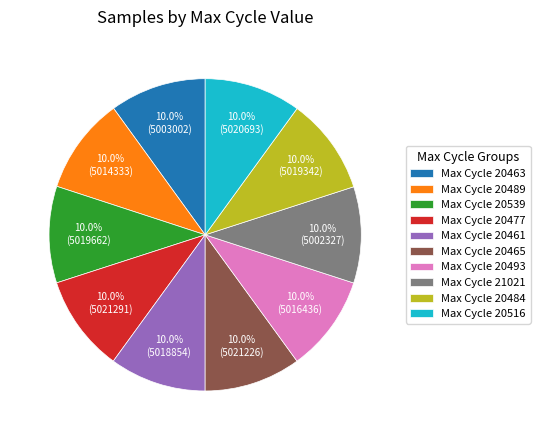

Do Max Cycle 20493 and Max Cycle 20516 together represent more than half of the pie?

No